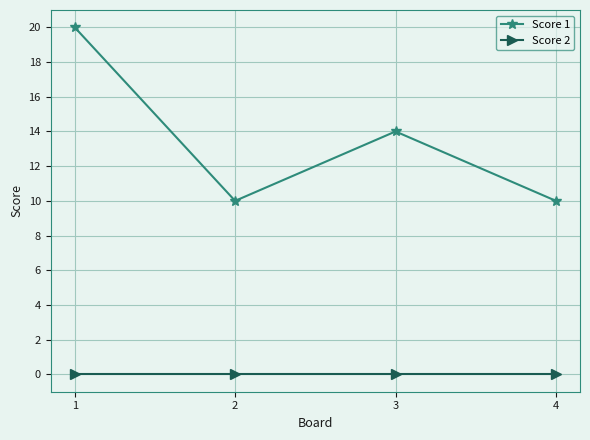

Reading right to left, what are all the values shown in this chart?

Score 1: 4=10	3=14	2=10	1=20
Score 2: 4=0	3=0	2=0	1=0